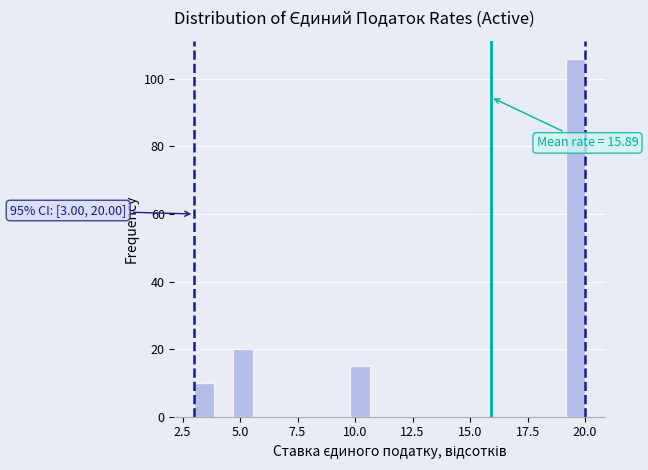

Read against the x-axis, roughly where is the centre of the tallest bar?

19.5